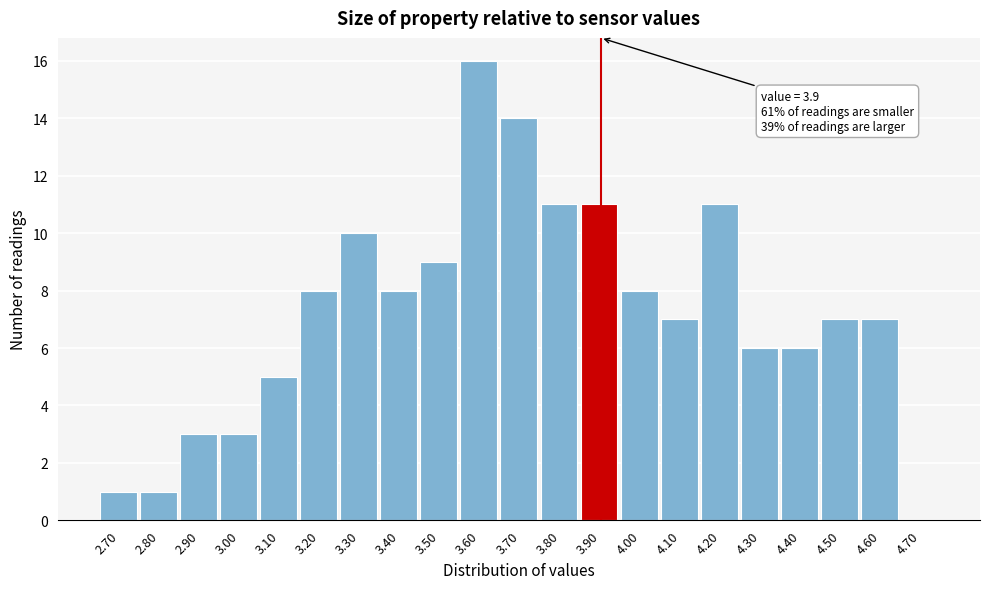

Over which range of the x-axis is the bar tallest?

3.55 to 3.65